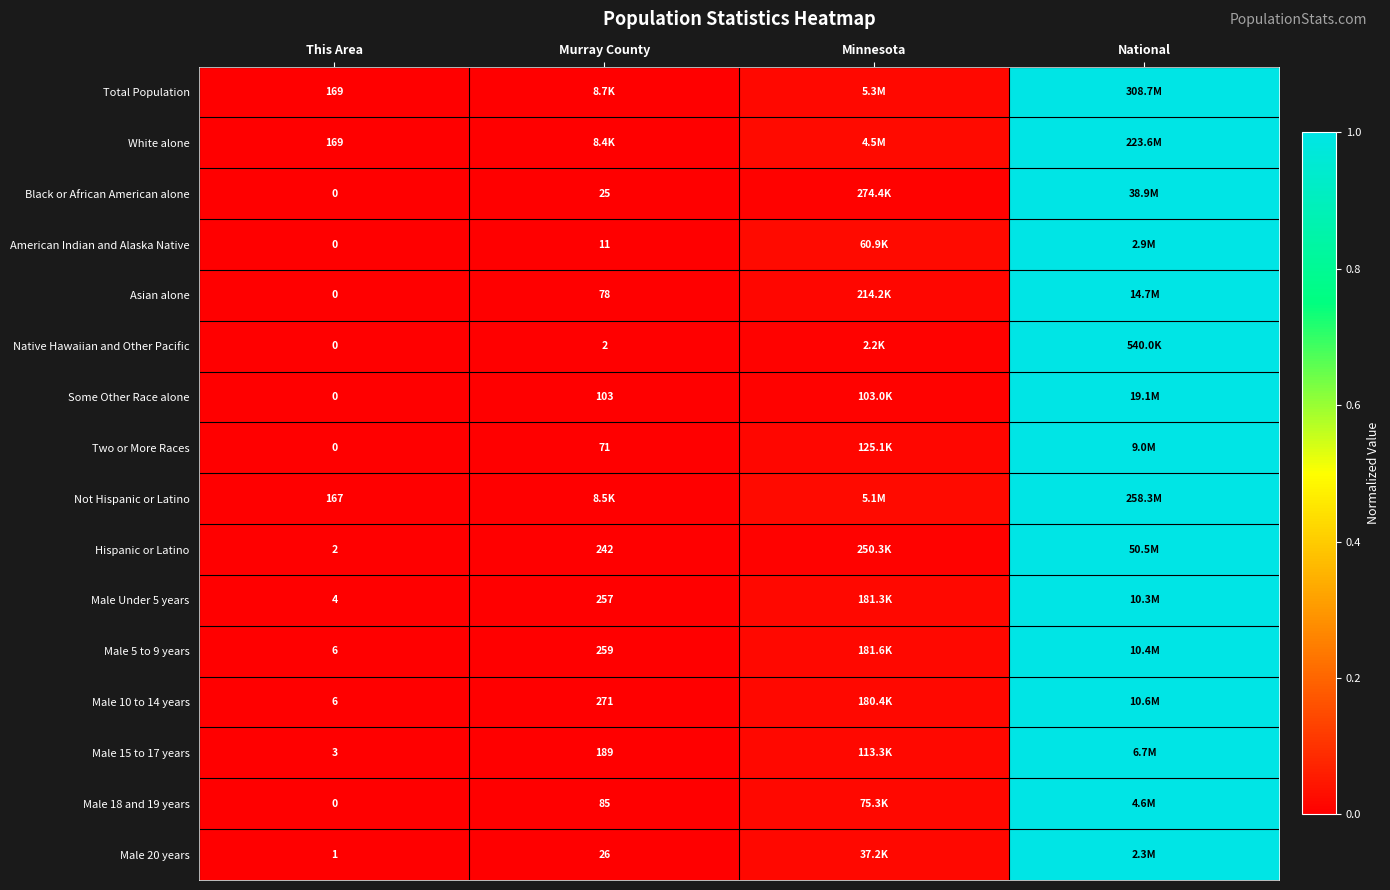

Is it true that Male 18 and 19 years equals 0.0 at Murray County?

False